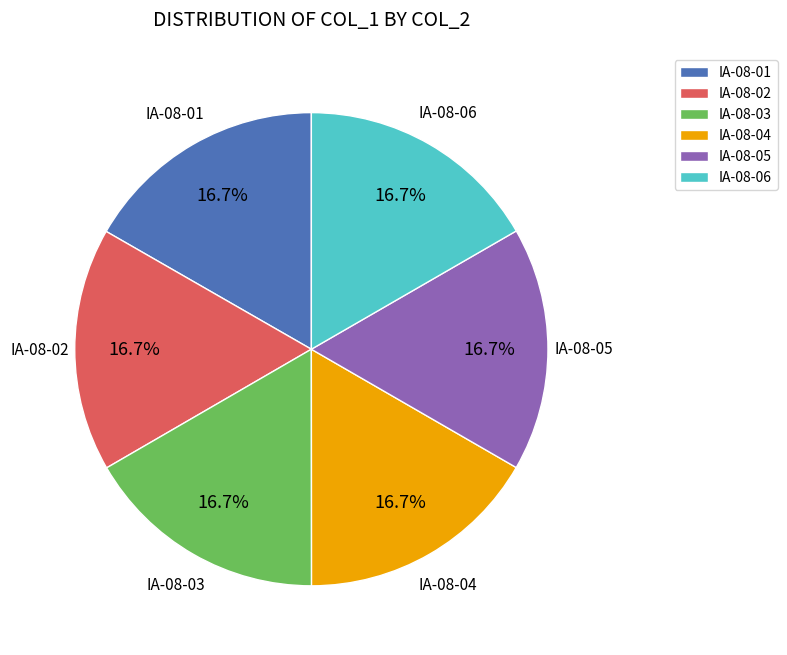

The IA-08-01 slice represents 17% of the pie. True or false?

True